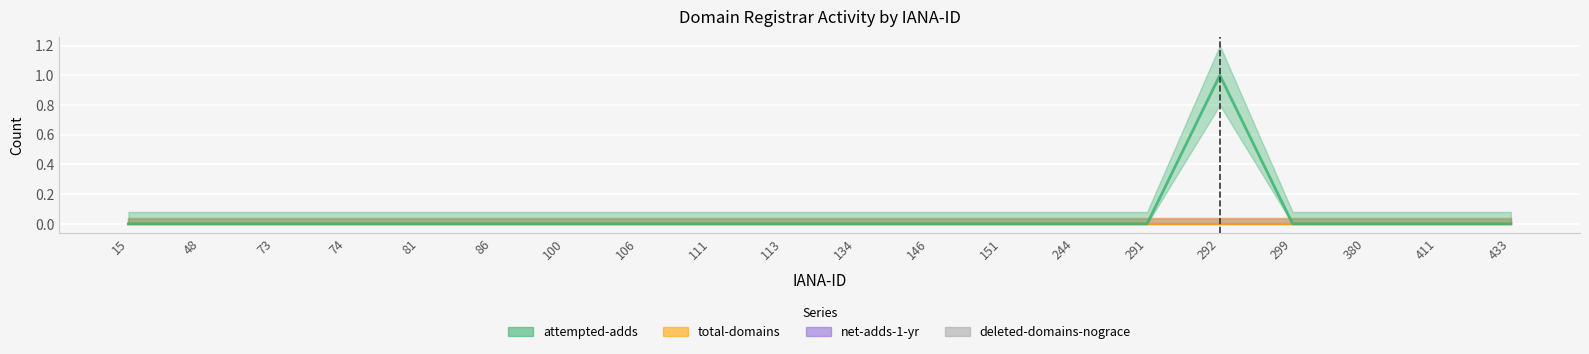

Is it true that total-domains equals 0 at 380?

True